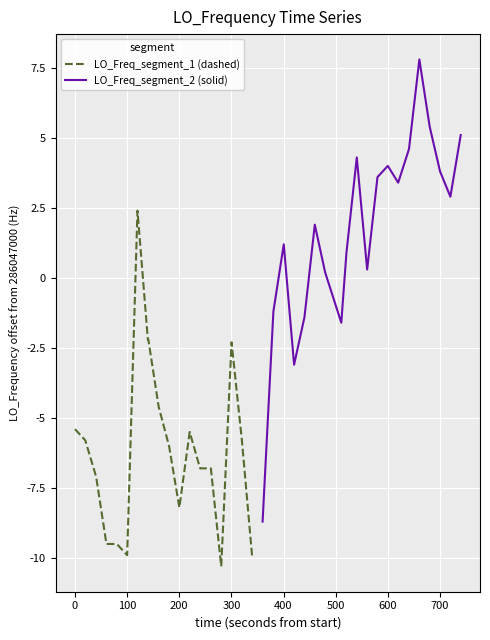

True or false: LO_Freq_segment_1 (dashed) has a value of -6.3 at 200.

False